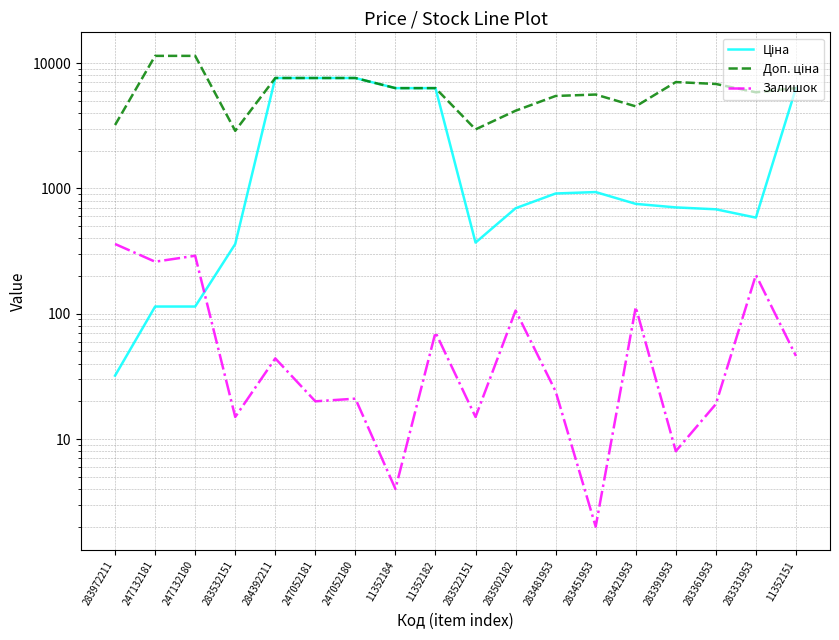

At which label does Залишок first exceed 44?

283972211